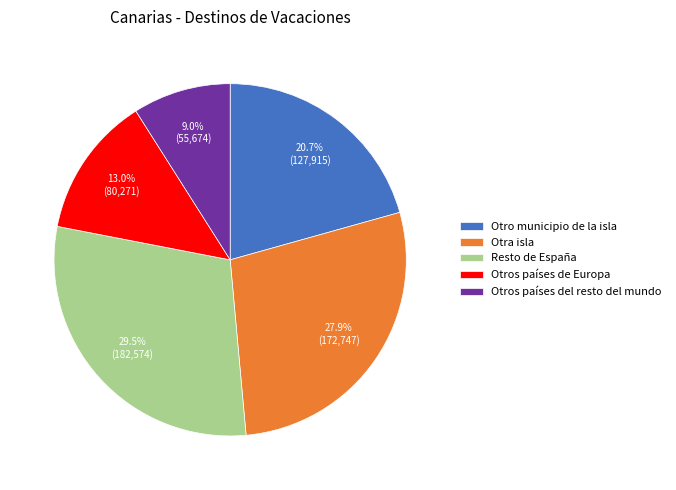

Which category has the biggest portion of the pie?

Resto de España